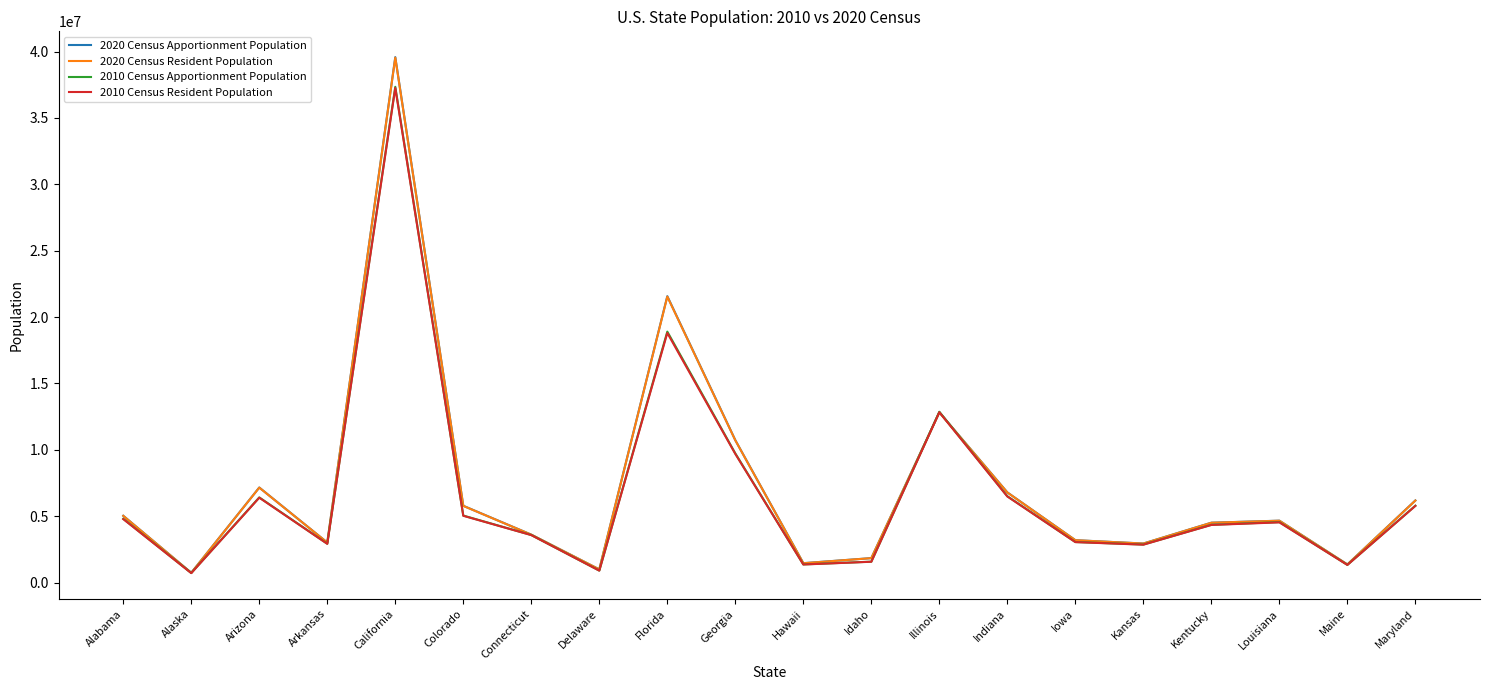

Which series changed the most between California and Louisiana?

2020 Census Apportionment Population